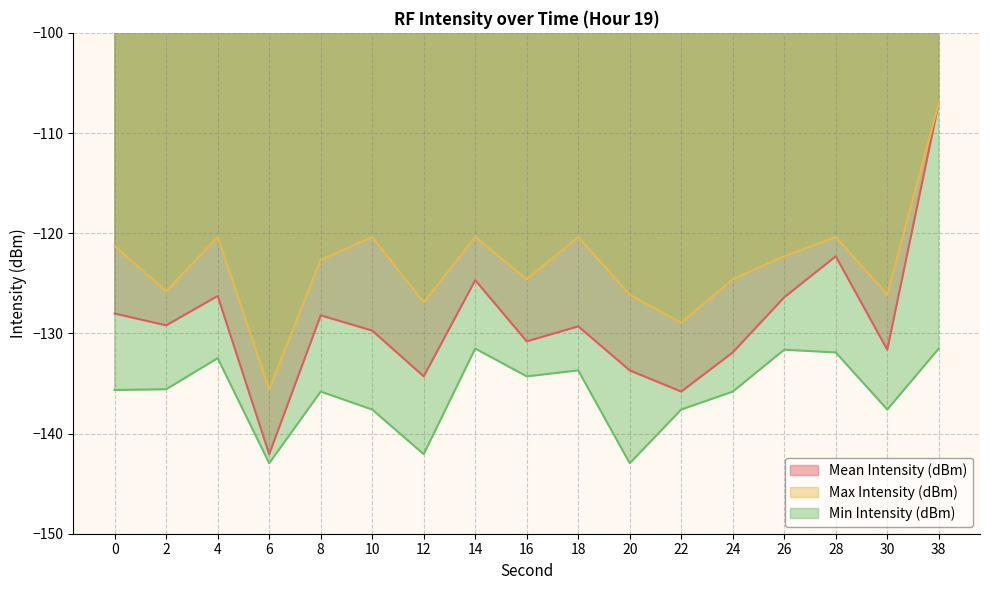

At which category is the sum across all series the highest?

38